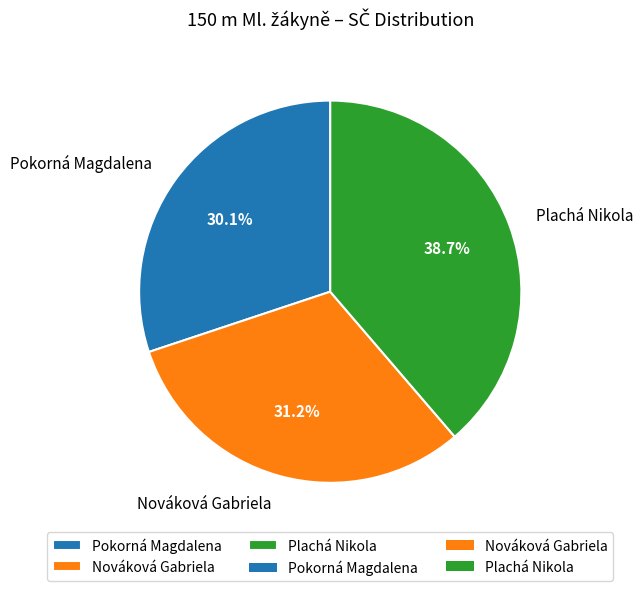

Does Nováková Gabriela account for over 50% of the chart?

No